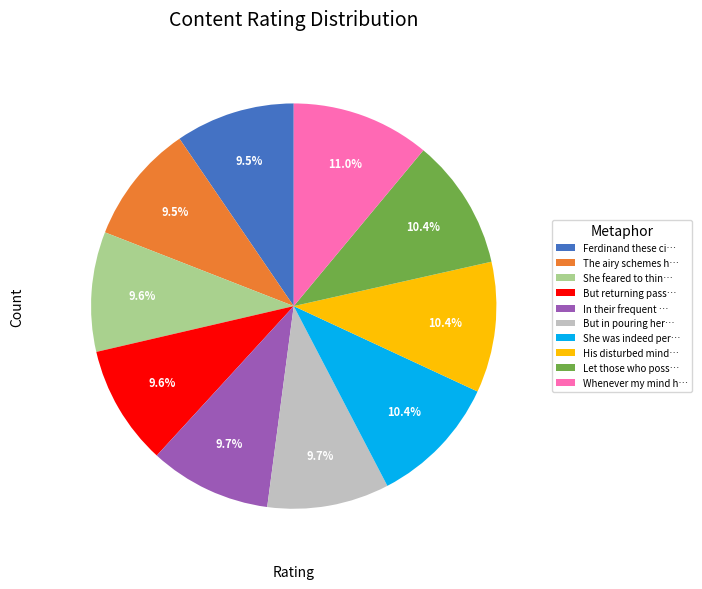

How many slices are in this pie chart?

10